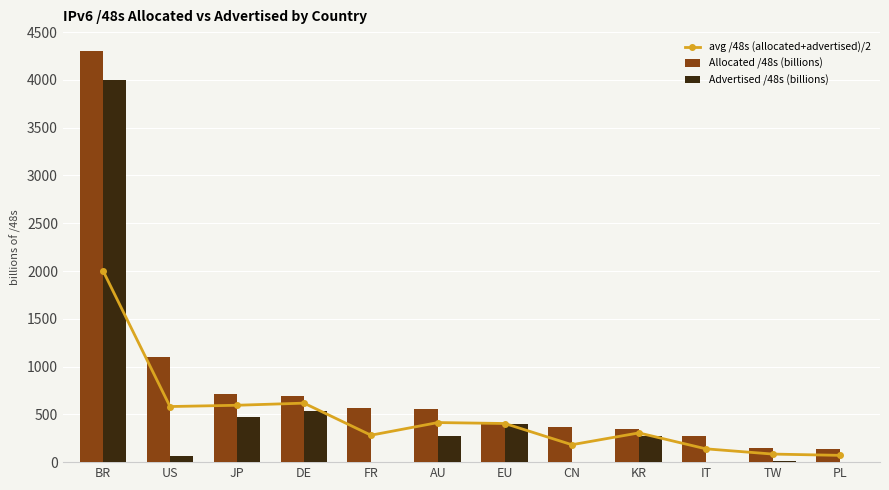

What is the value of the Advertised /48s (billions) bar at the 12th from the left?

0.4